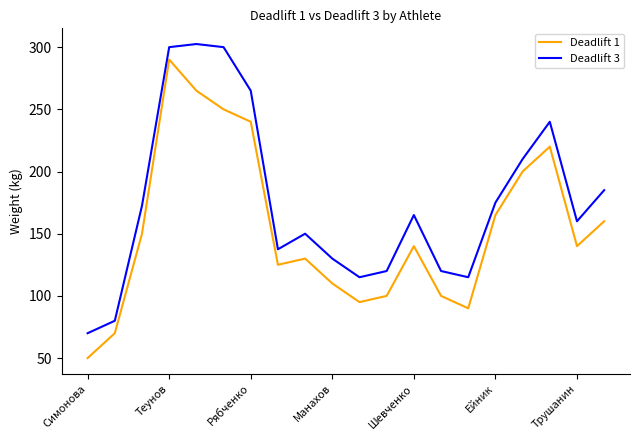

What is the minimum value shown in the chart?

50.0